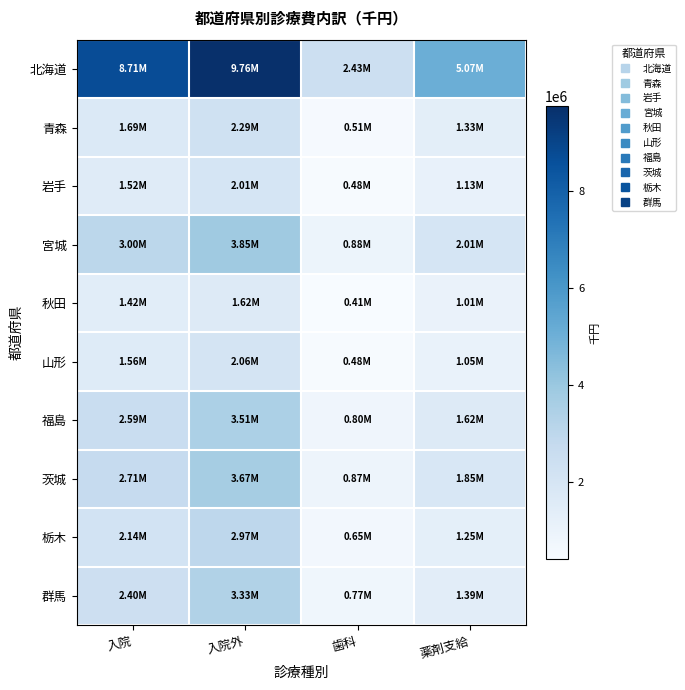

What is the spread (max minus min) of values at 入院外?

8141593.3